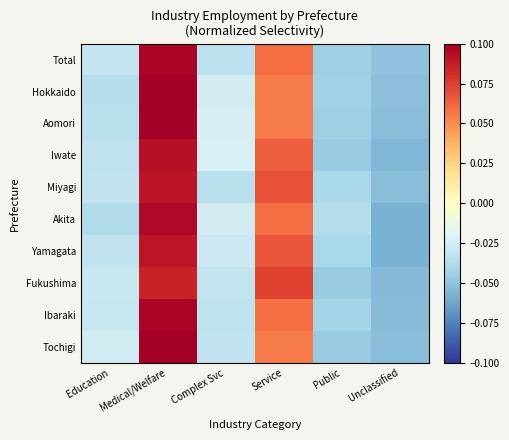

Which label corresponds to the largest value in the chart?

Medical/Welfare